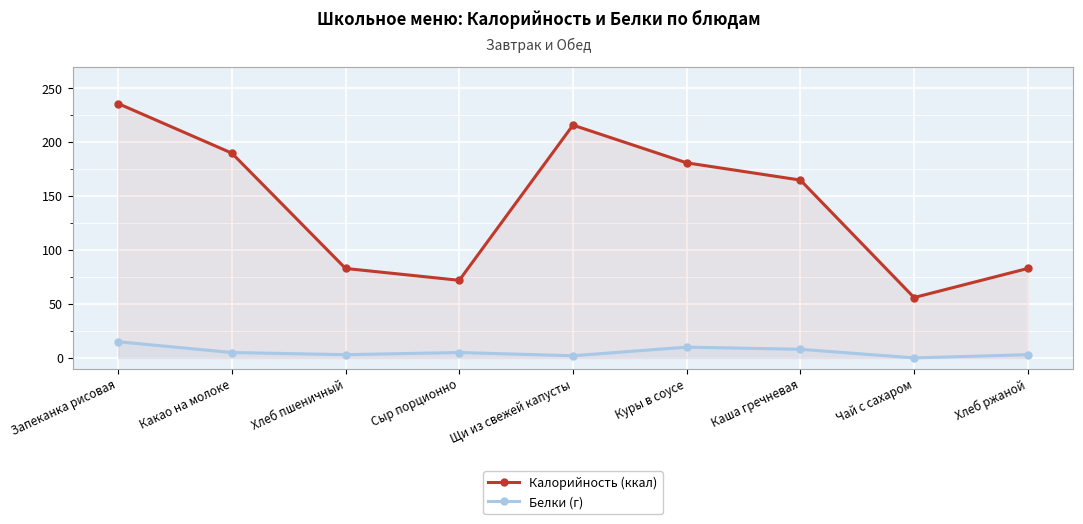

At which label does Белки (г) first exceed 5?

Запеканка рисовая